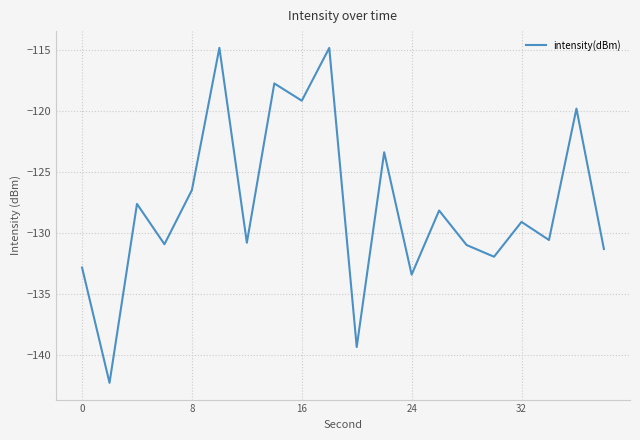

What is the maximum value shown in the chart?

-114.8